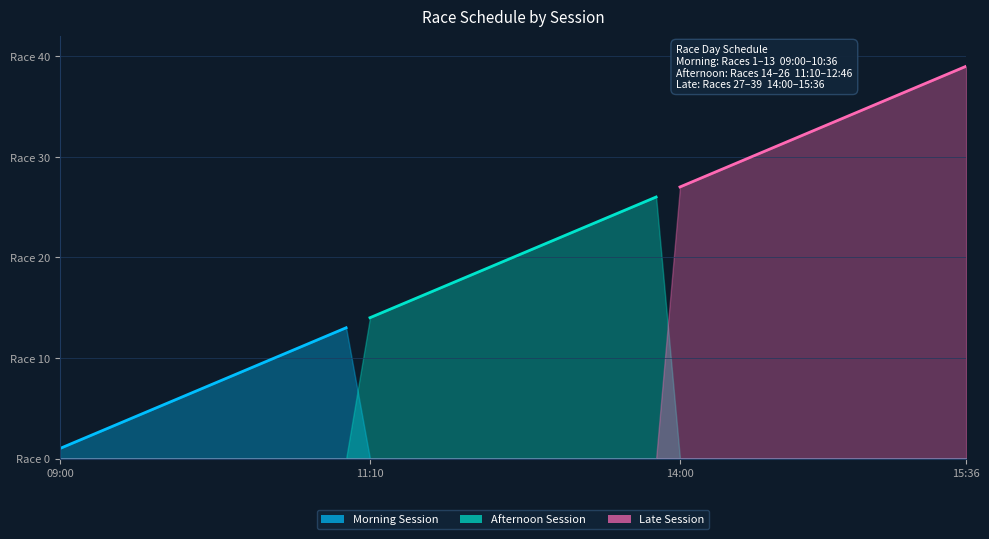

True or false: Morning Session and Afternoon Session intersect in this chart.

False